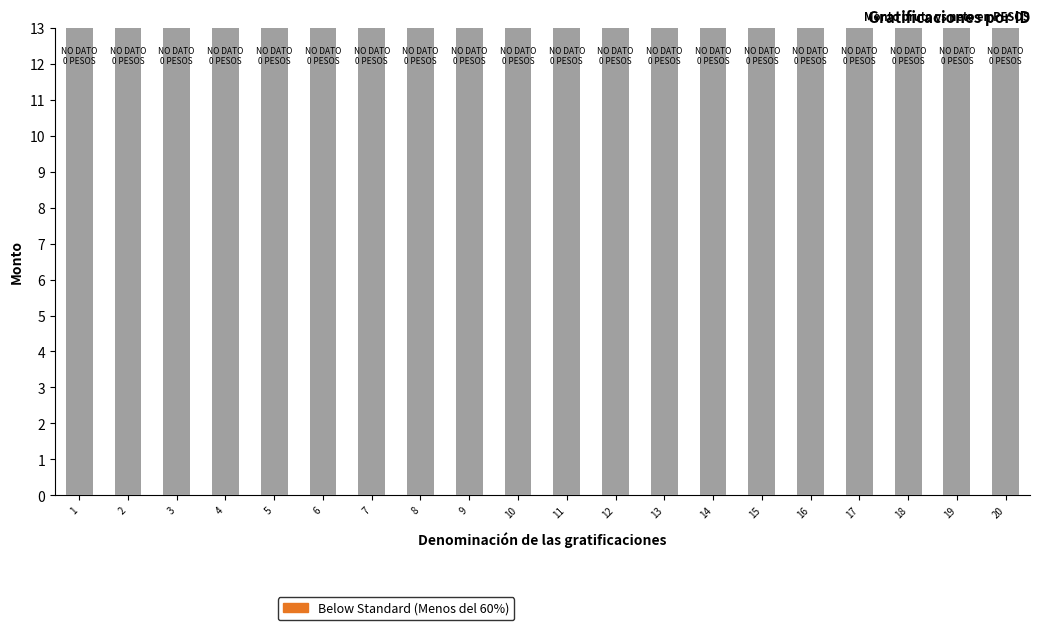

Which category has the lowest value in the NO DATO (sin monto) series?

1